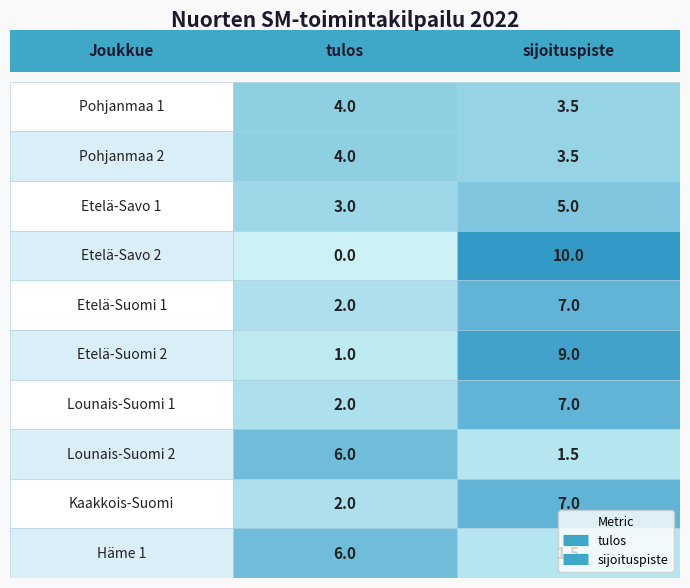

The Etelä-Suomi 2 series shows 1.4 at 0. True or false?

False